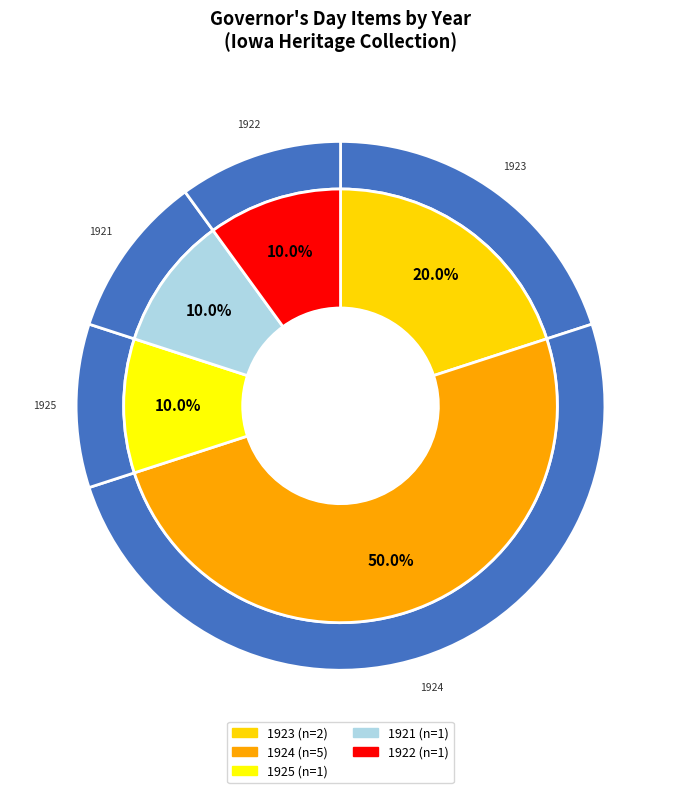

Is Military parades 1922 the majority of the pie?

No